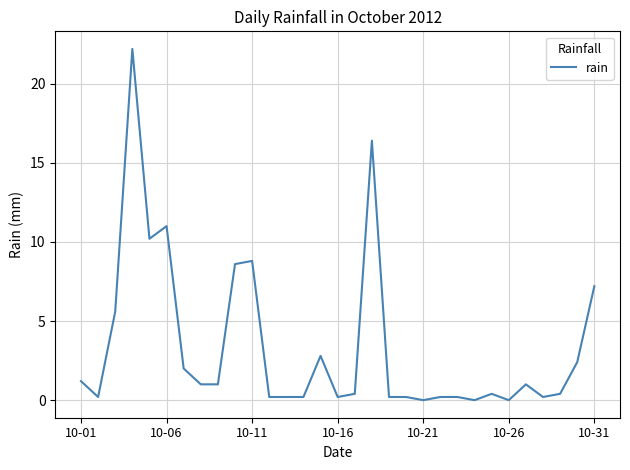

What is the difference between the maximum and minimum values?

22.2